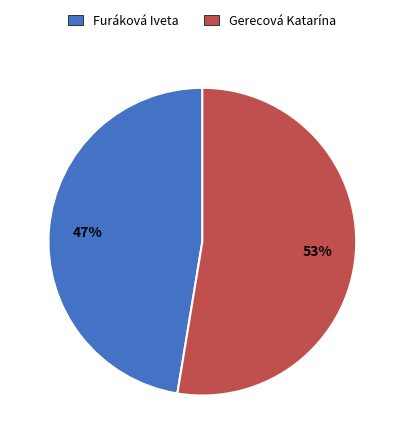

Does Furáková Iveta represent more than half of the total?

No